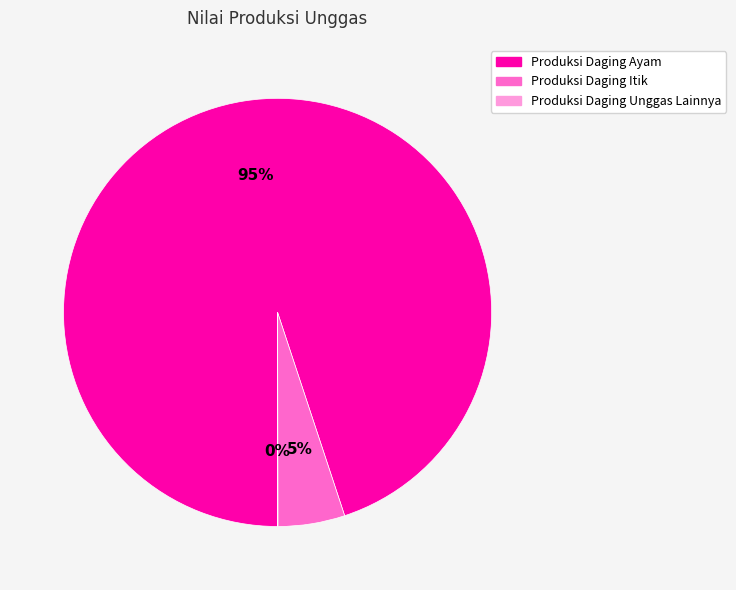

Is the sum of Produksi Daging Itik and Produksi Daging Ayam greater than half?

Yes